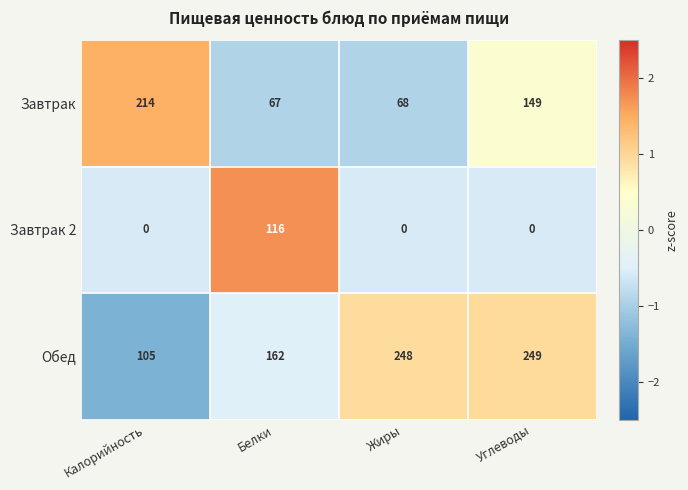

Reading left to right, extract all data points from this chart.

Завтрак: 214	67	68	149
Завтрак 2: 0	116	0	0
Обед: 105	162	248	249